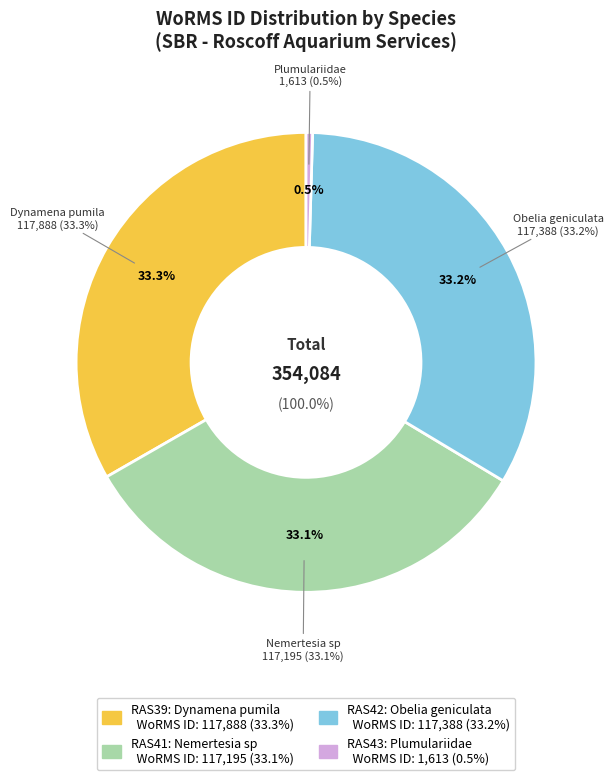

How many slices are in this pie chart?

4